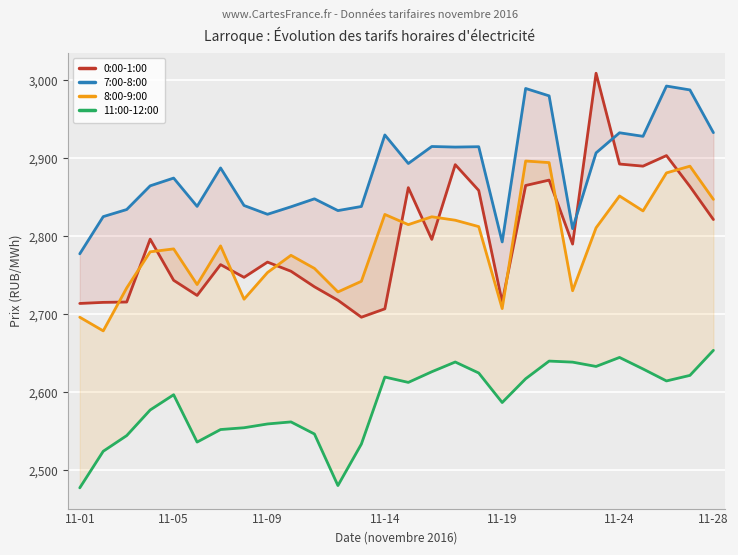

What is the average value of the 8:00-9:00 series?

2789.9